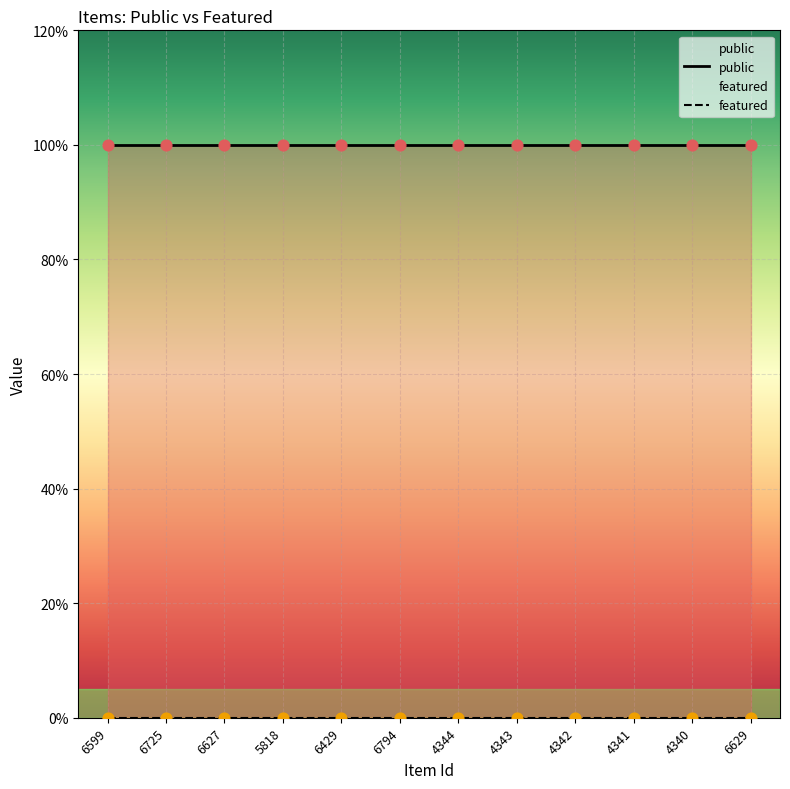

What are all the series names shown in the legend?

public, featured